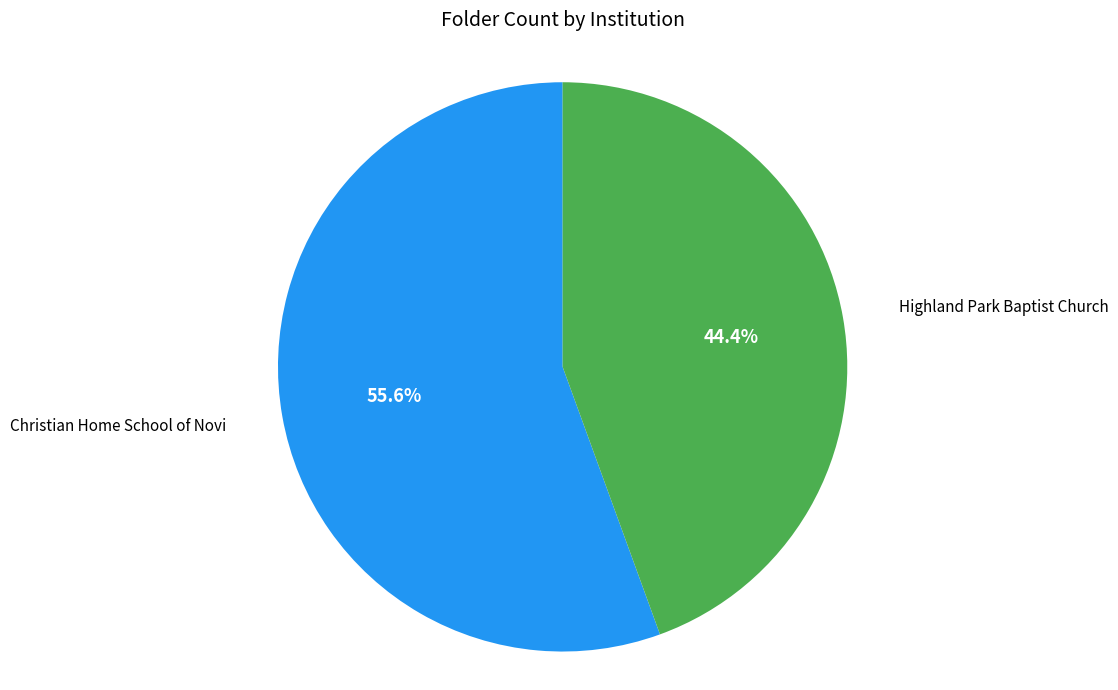

Does any single category account for the majority?

Yes